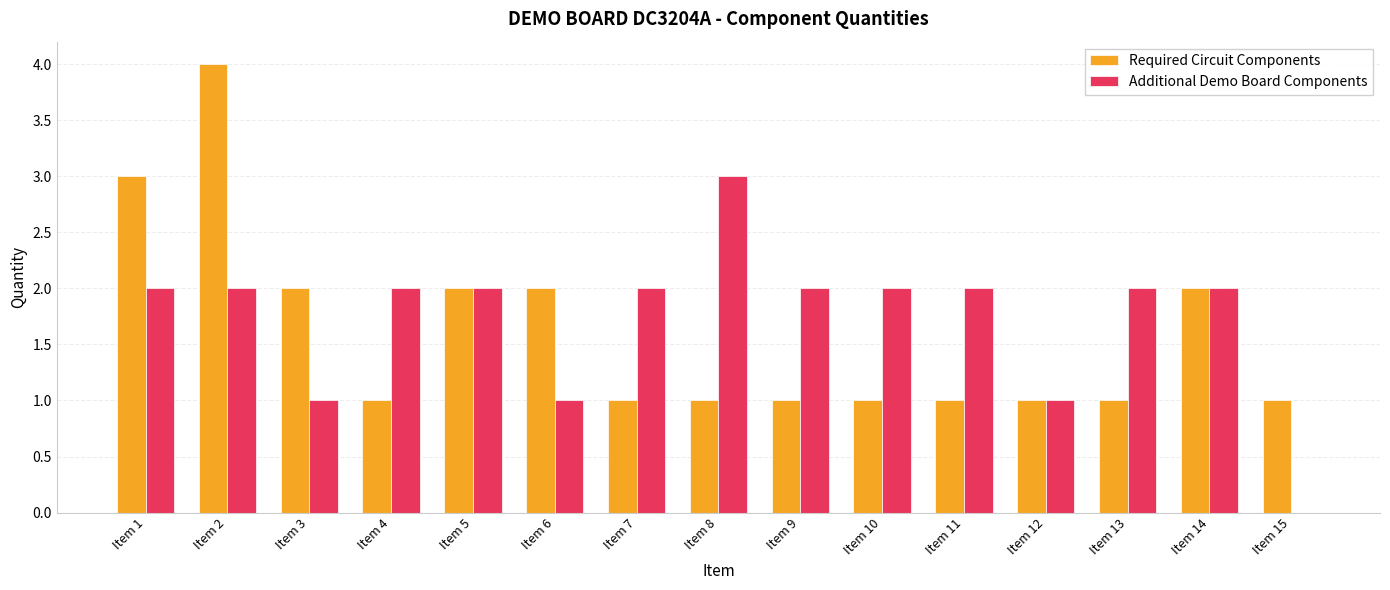

The Required Circuit Components series shows 3 at Item 14. True or false?

False